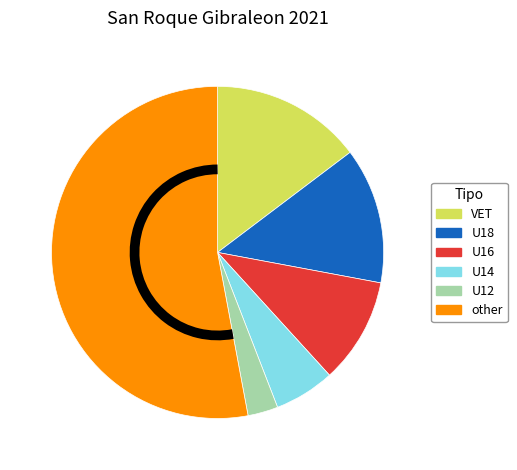

Which category accounts for the majority?

other